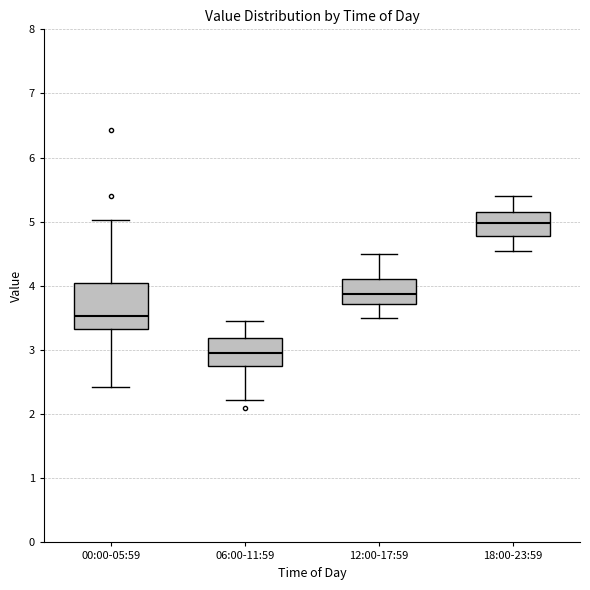

Reading left to right, transcribe this box plot: for each box, give where its median line is, the range the box spans, and where its two whiskers end, as read against the y-axis. The values are not printed on the chart, so give them approximately, as read against the axis.

00:00-05:59: median 3.5, box 3.3 to 4.1, whiskers 2.4 to 5.0
06:00-11:59: median 3.0, box 2.8 to 3.2, whiskers 2.2 to 3.5
12:00-17:59: median 3.9, box 3.7 to 4.1, whiskers 3.5 to 4.5
18:00-23:59: median 5.0, box 4.8 to 5.2, whiskers 4.6 to 5.4